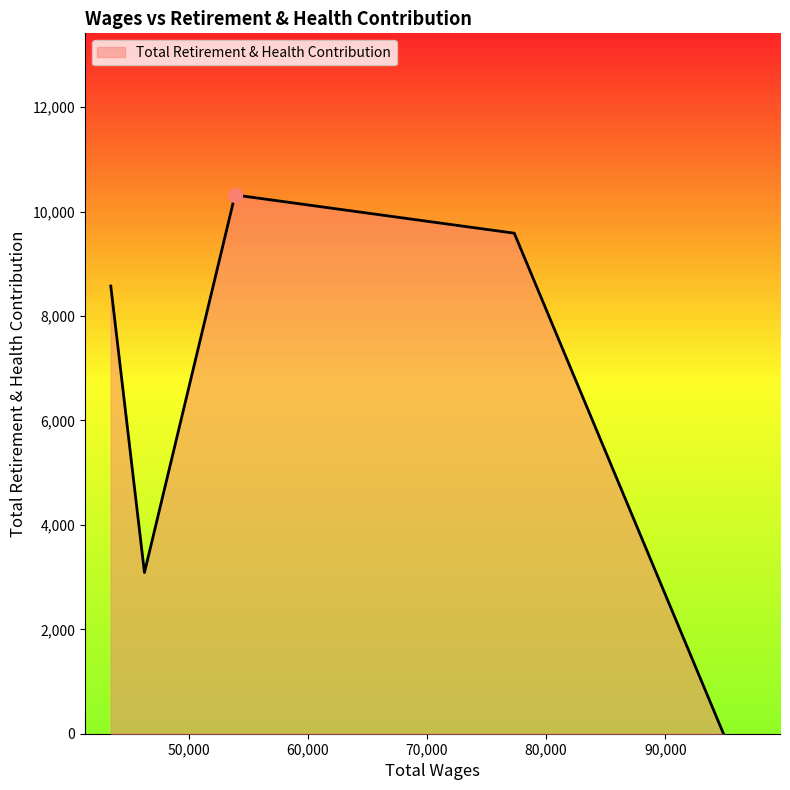

How many positive values are there?

4